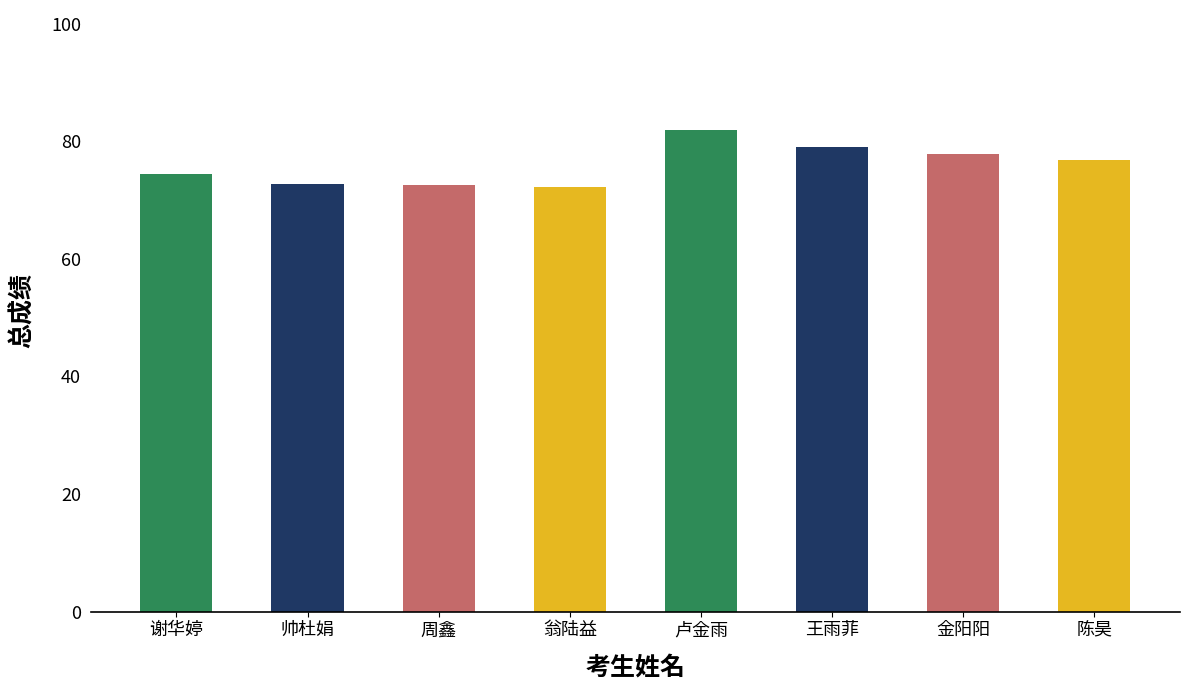

What is the label of the 1st bar from the left?

谢华婷